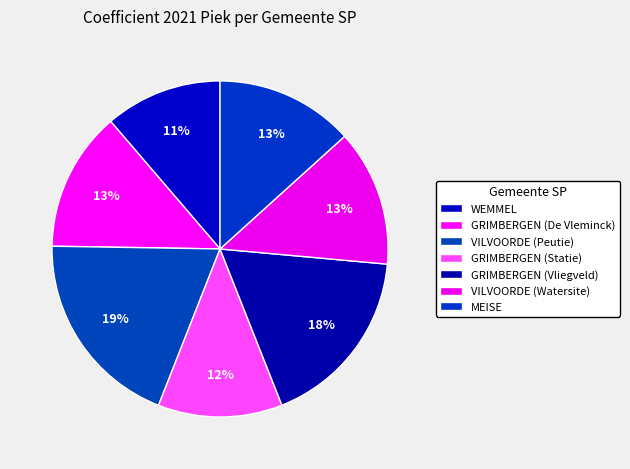

The VILVOORDE (Watersite) slice represents 13% of the pie. True or false?

True